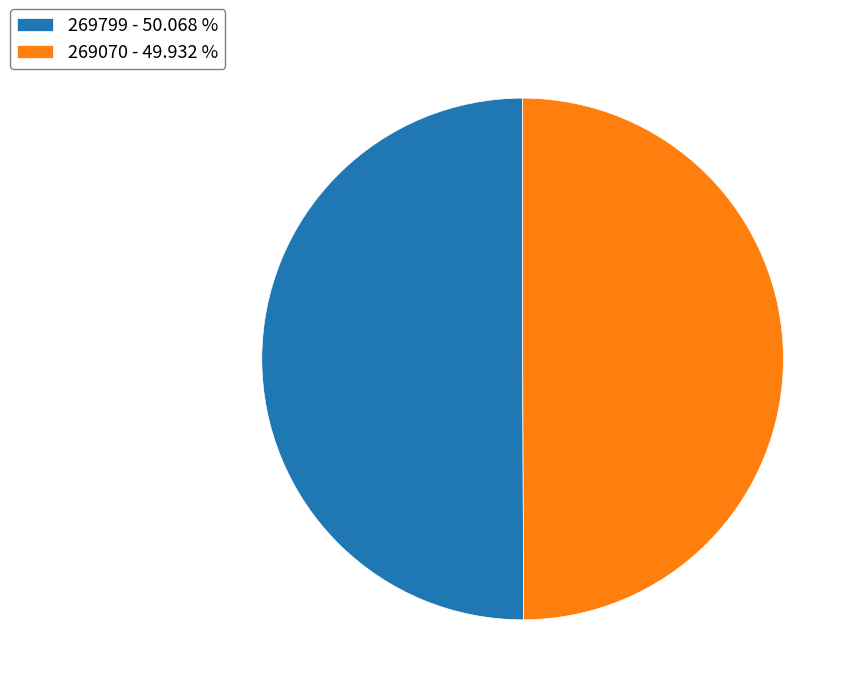

Combined, do 269070 - 49.932 % and 269799 - 50.068 % account for over 50%?

Yes